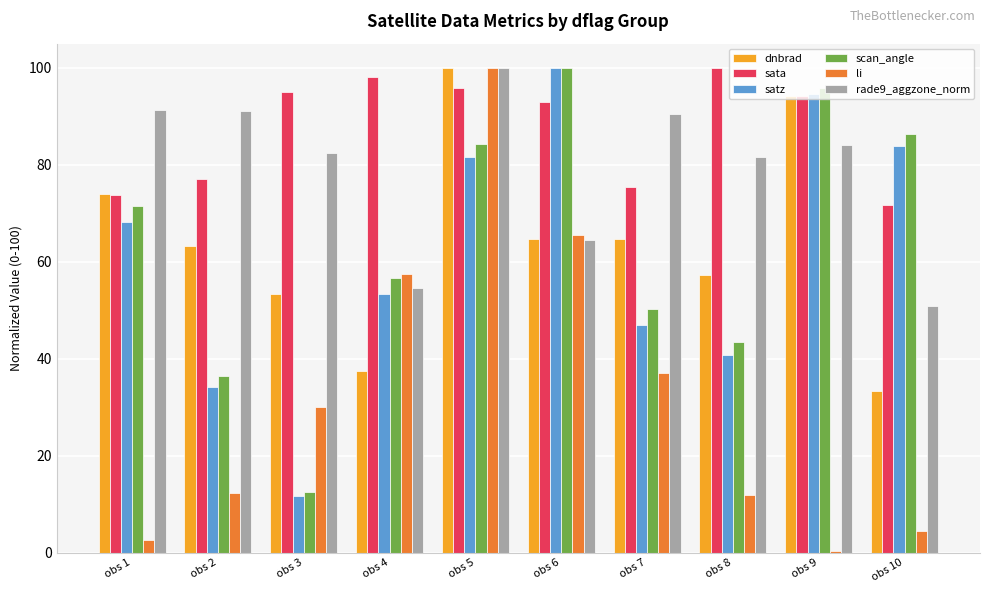

Which series has the largest total across all categories?

sata